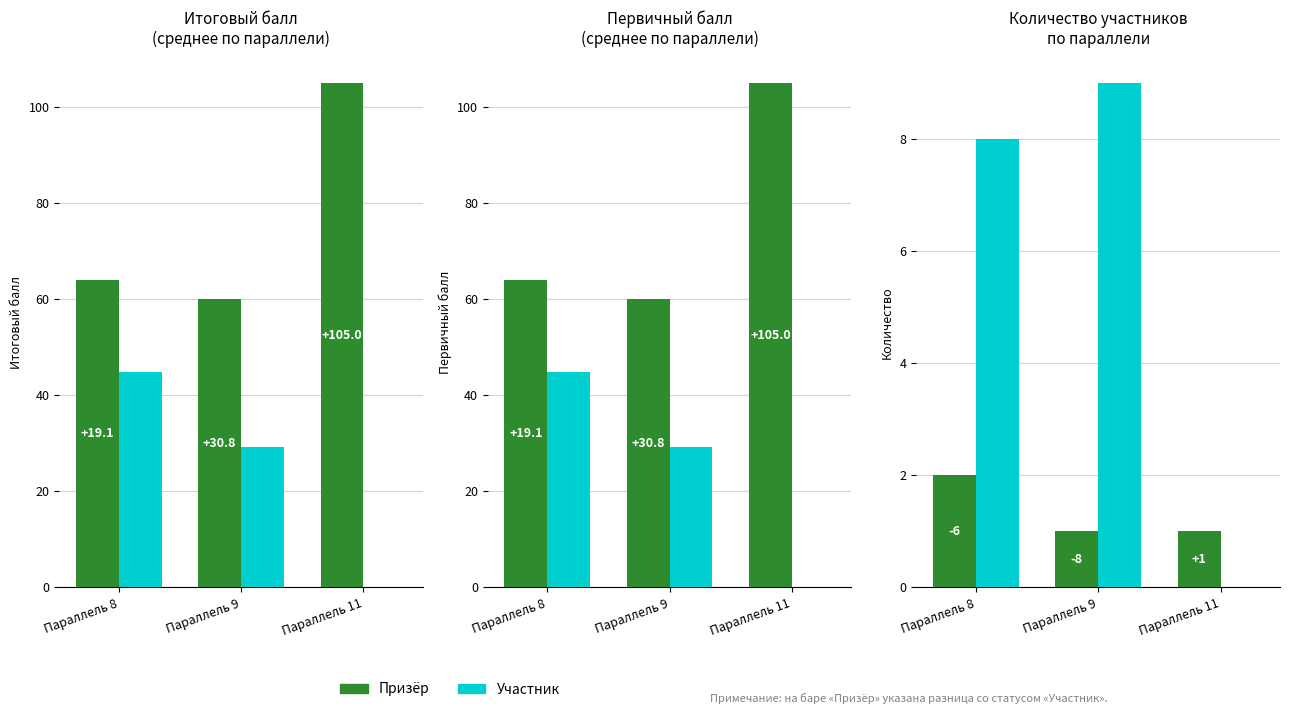

Which category has the lowest value in the Призёр series?

Параллель 9